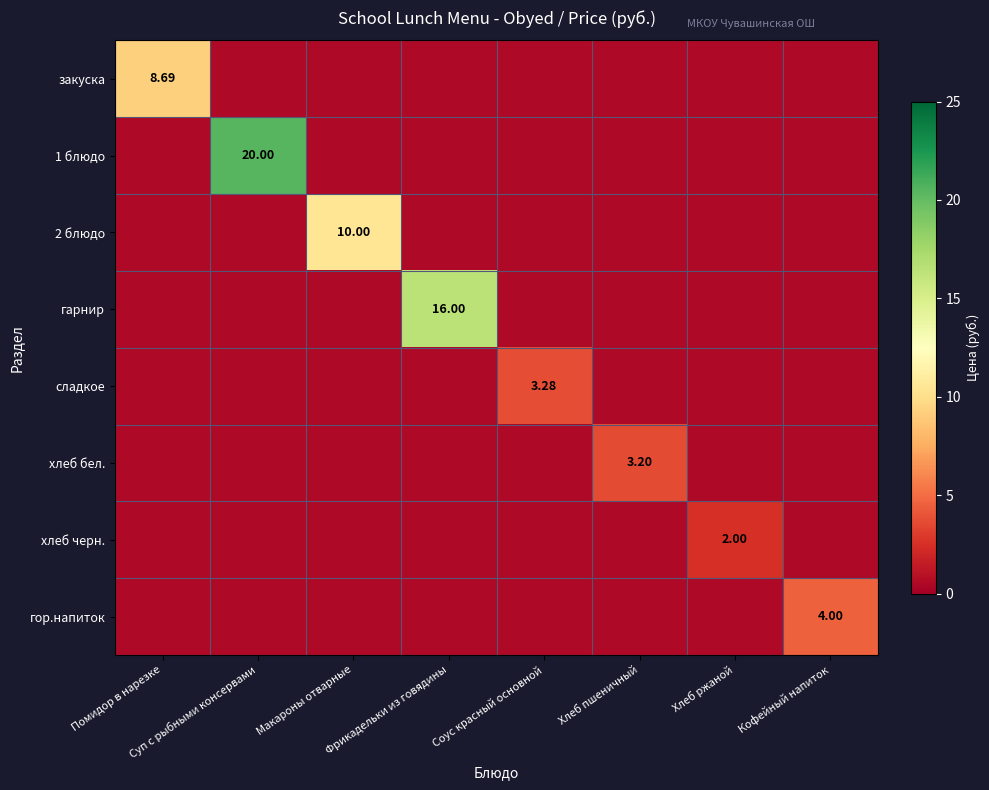

Between Соус красный основной and Хлеб ржаной, which series saw the biggest shift?

сладкое